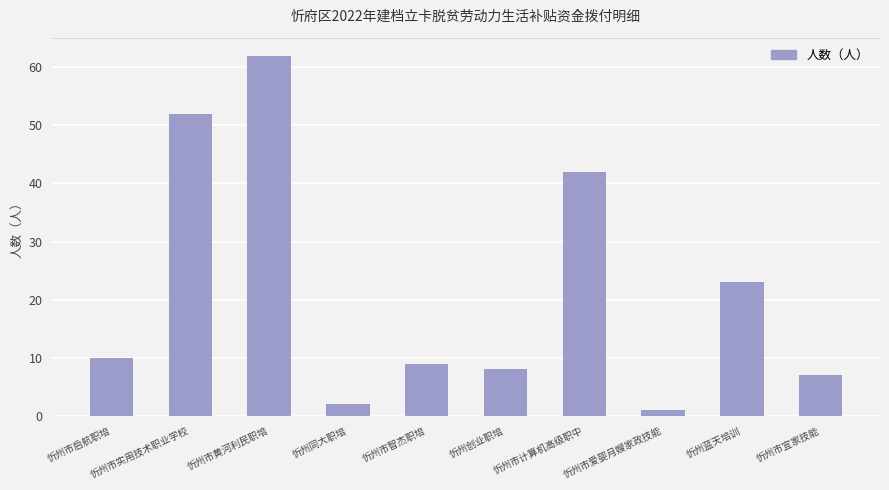

Reading left to right, what are all the values shown in this chart?

忻州市启航职培=10	忻州市实用技术职业学校=52	忻州市黄河利民职培=62	忻州同大职培=2	忻州市智杰职培=9	忻州创业职培=8	忻州市计算机高级职中=42	忻州市爱婴月嫂家政技能=1	忻州蓝天培训=23	忻州市宜家技能=7